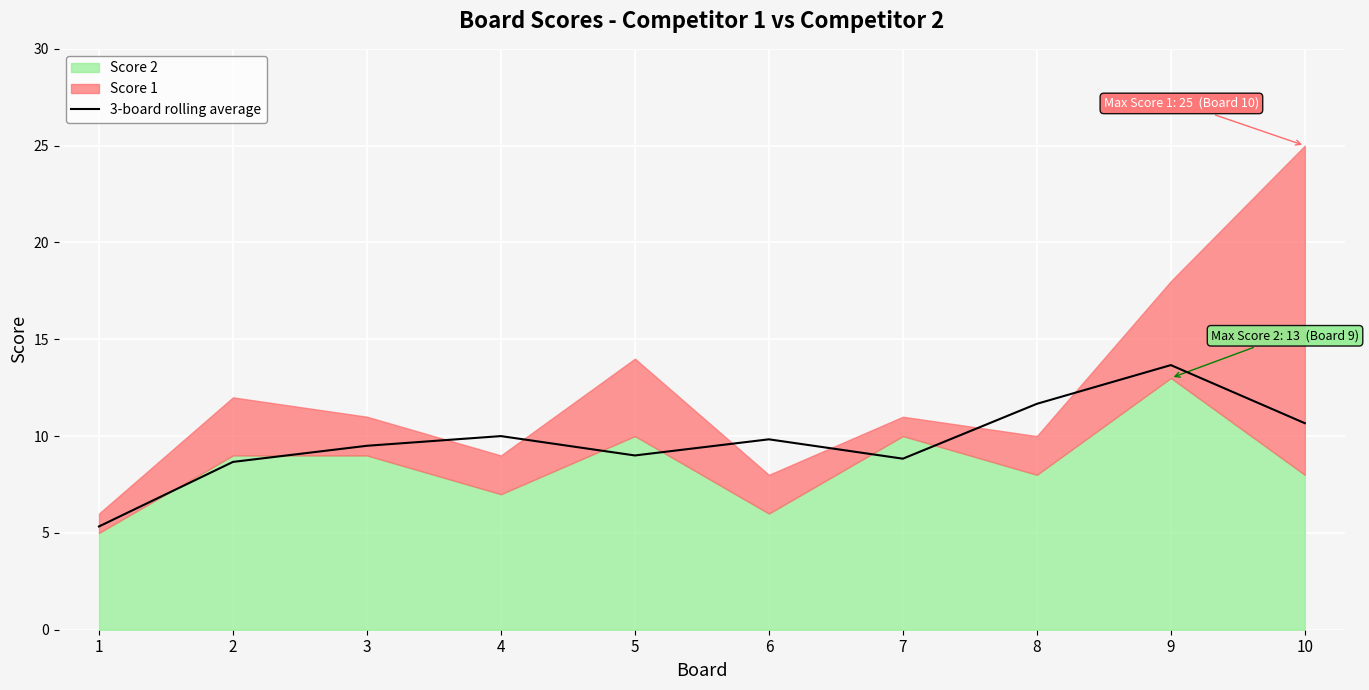

What is the difference between the second highest and second lowest values?

3.0